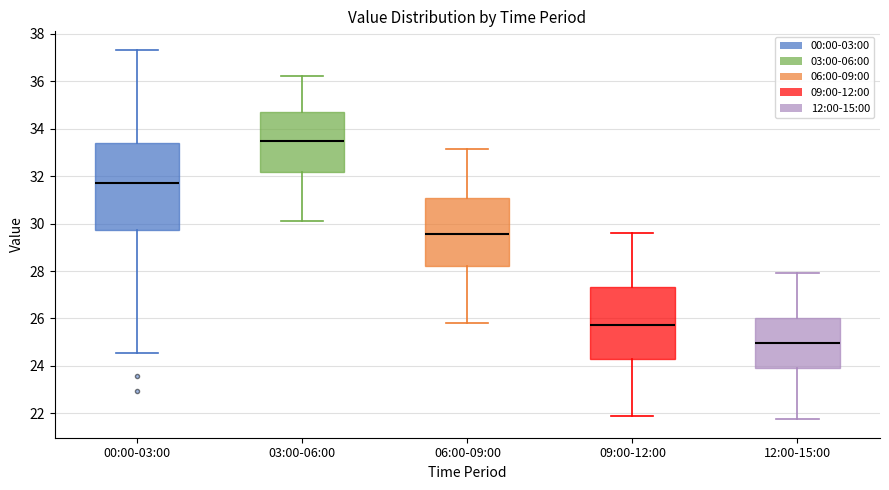

Where is the upper edge of the box for 09:00-12:00 on the y-axis? The values are not printed on the chart, so give them approximately, as read against the axis.

27.4